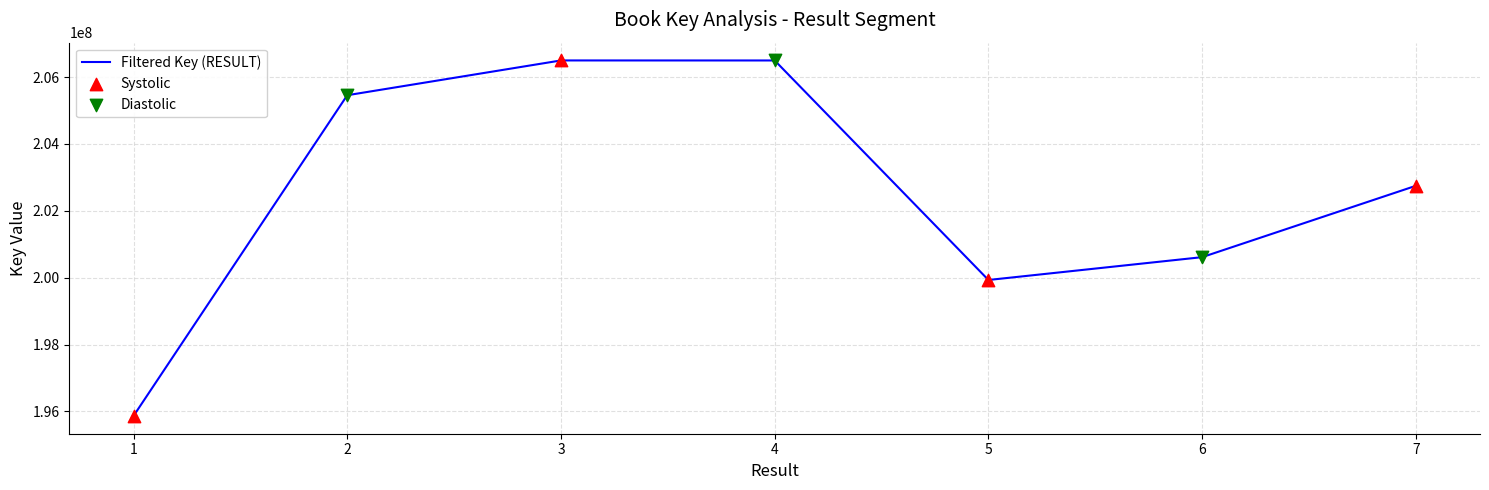

What is the change in value from 1 to 6?

+4748619